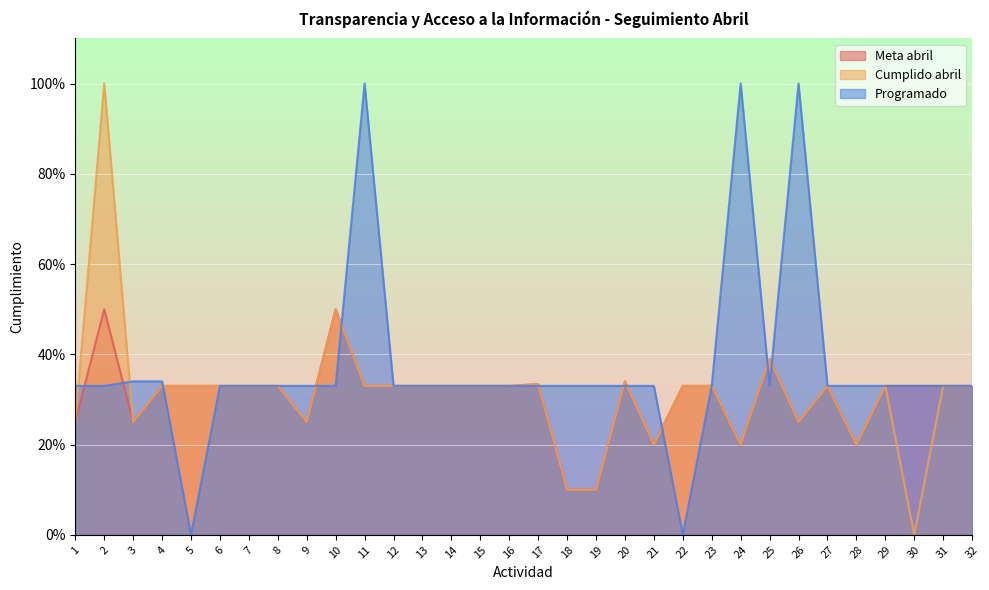

What is the total value across all series at 20?

1.0